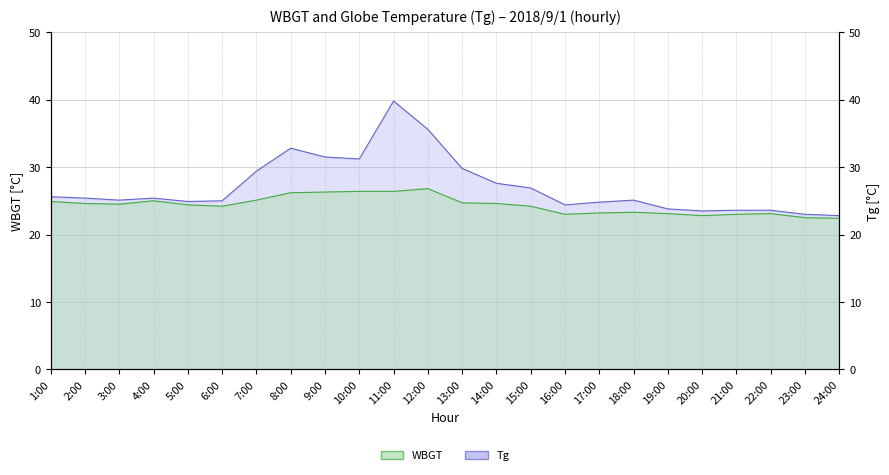

True or false: Tg has a value of 9.7 at 4:00.

False